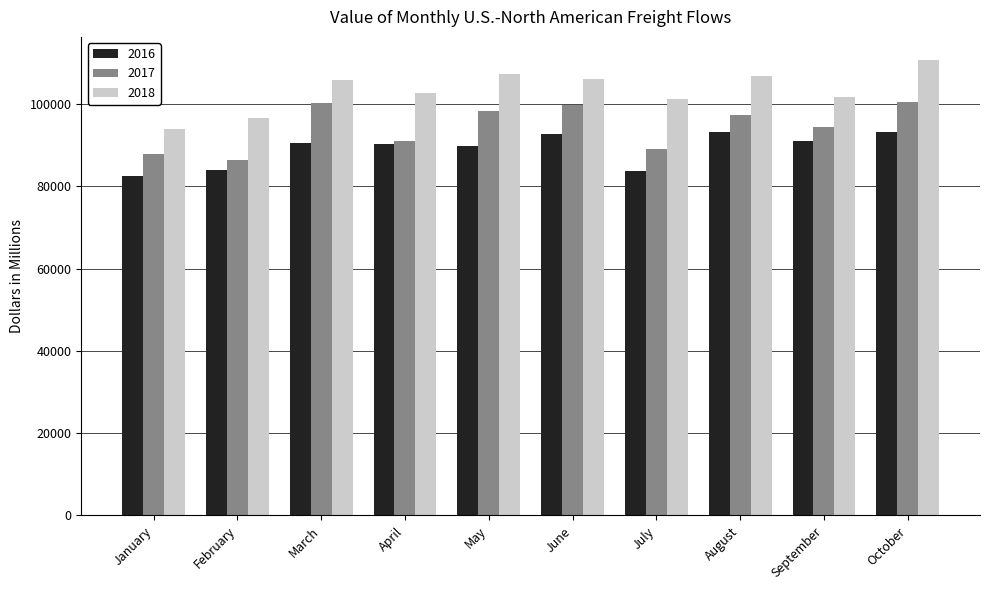

At which category does the chart reach its minimum across all series?

January